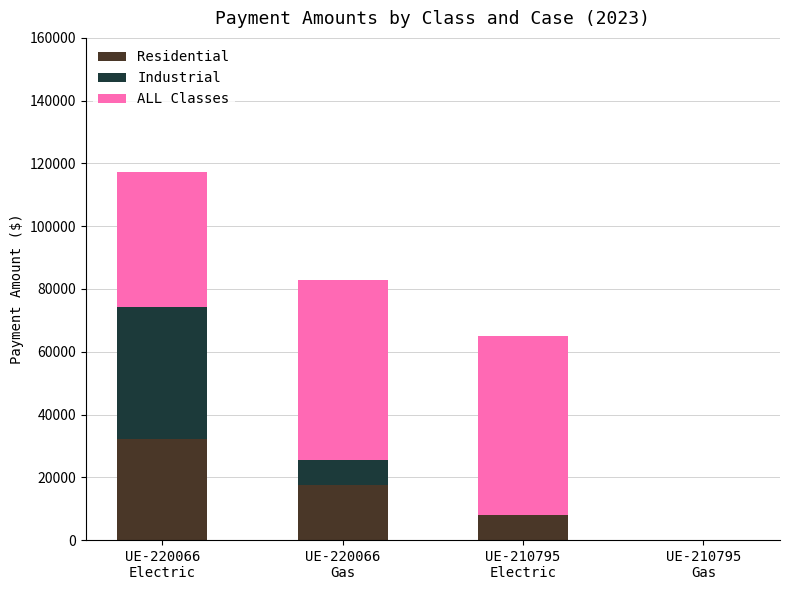

Count the number of data series in this chart.

3